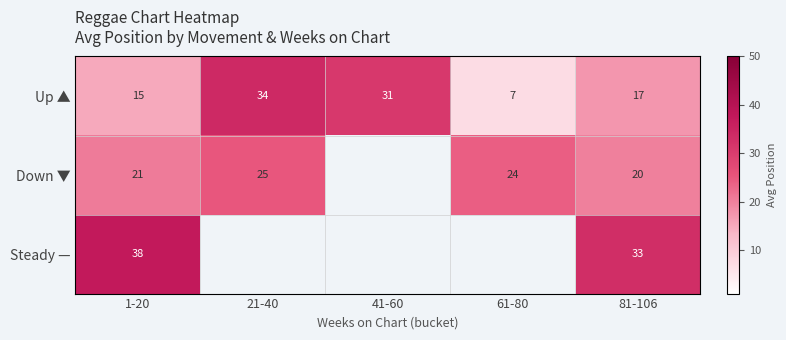

What is the difference between the highest and lowest values at 1-20?

23